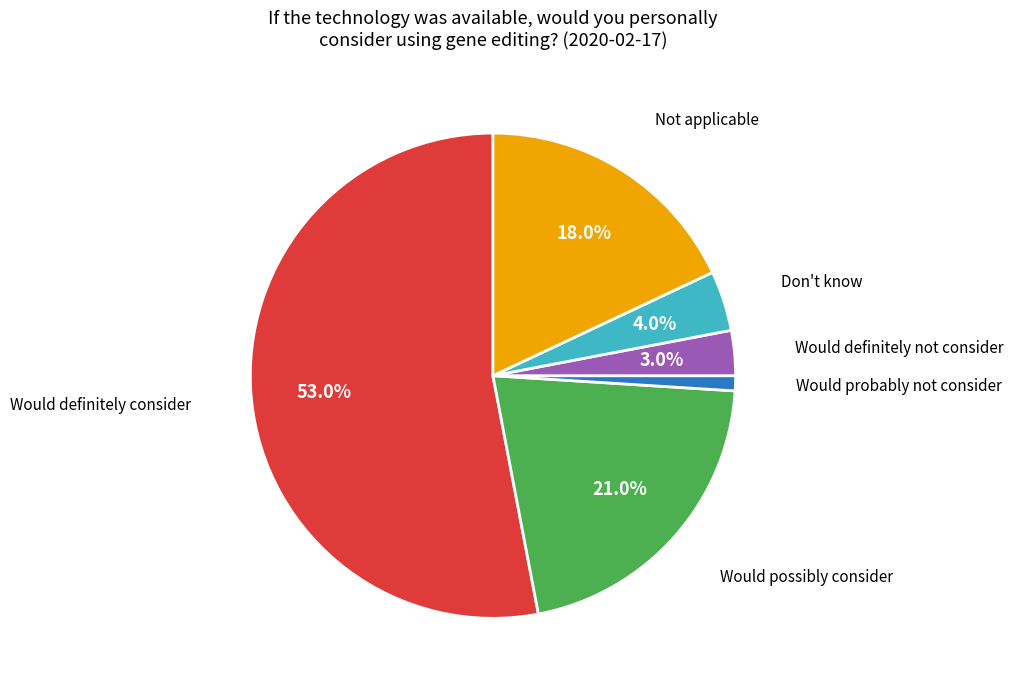

Is there any slice that represents more than half of the pie?

Yes